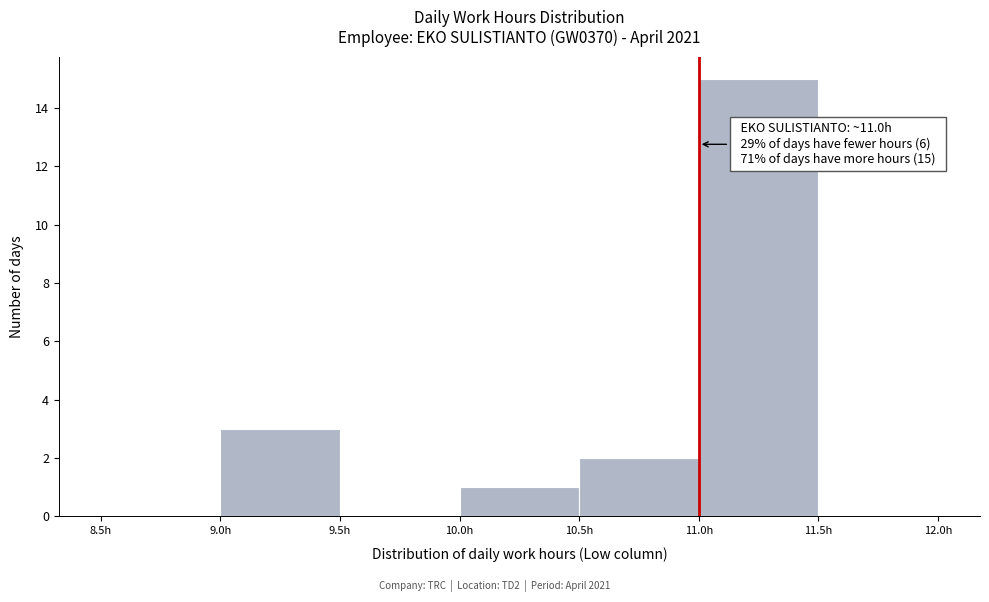

Over which range of the x-axis is the bar tallest?

11.0 to 11.5